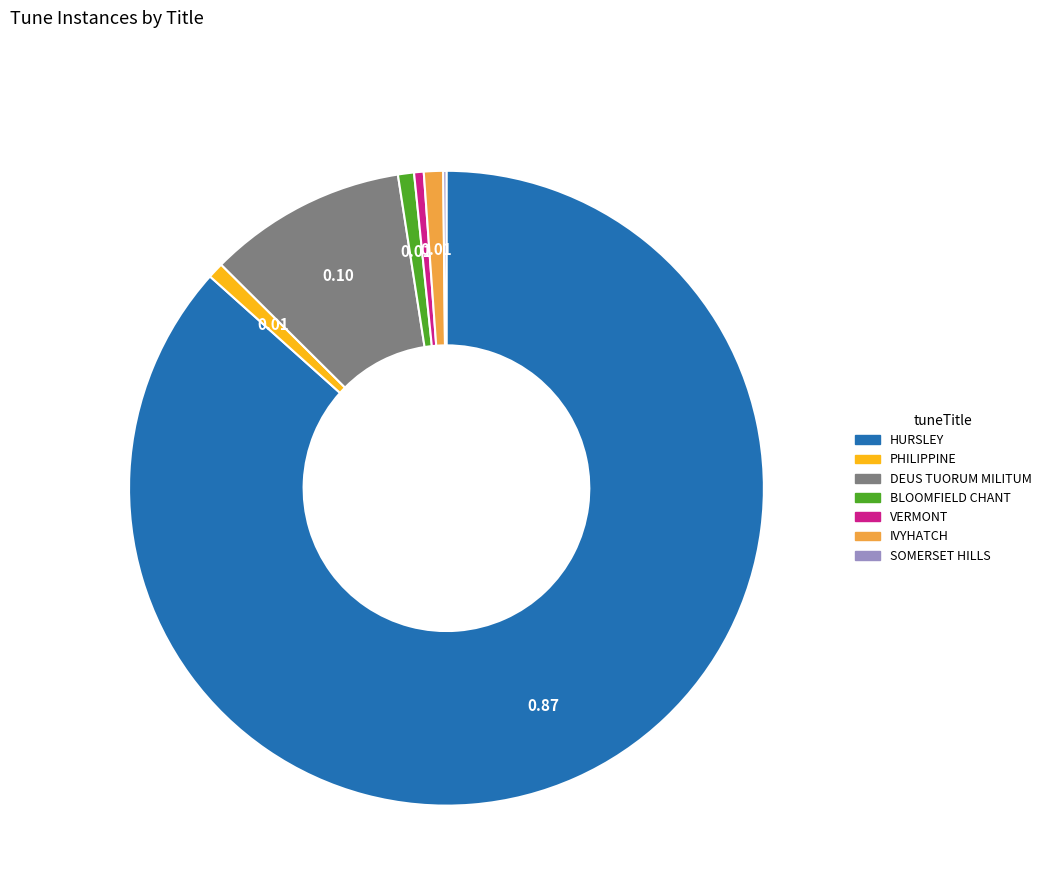

Does any single category account for the majority?

Yes